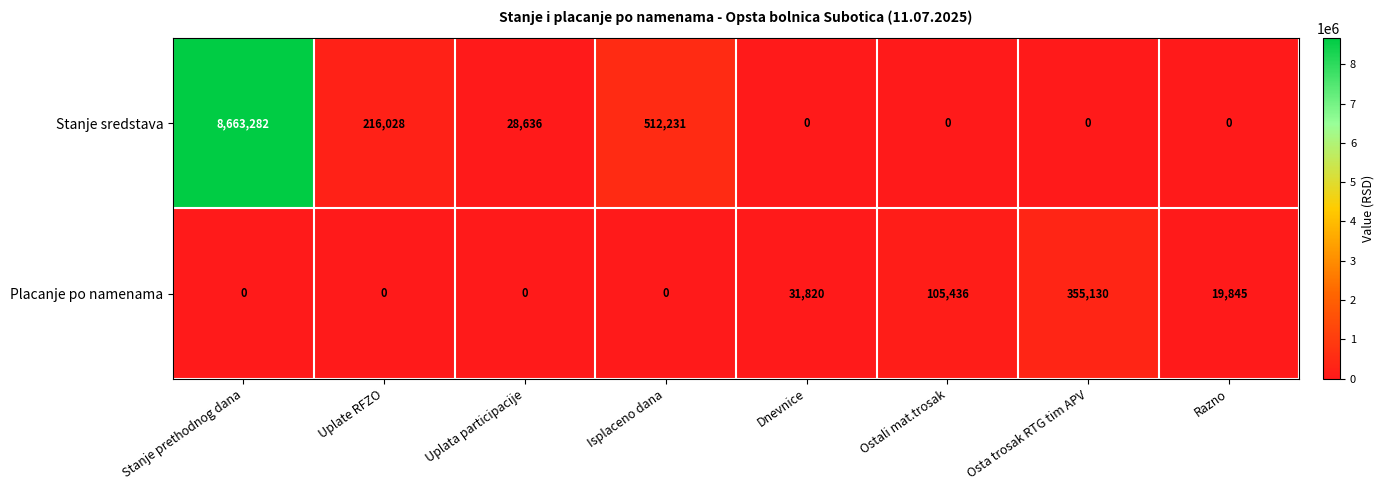

What is the difference between the second highest and minimum values in the Placanje po namenama series?

105436